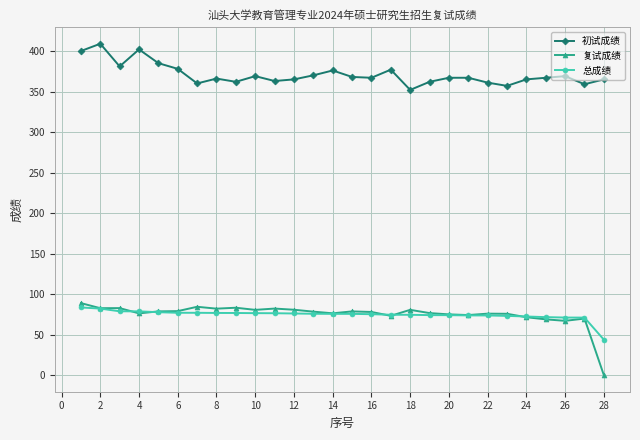

True or false: 初试成绩 and 总成绩 intersect in this chart.

False